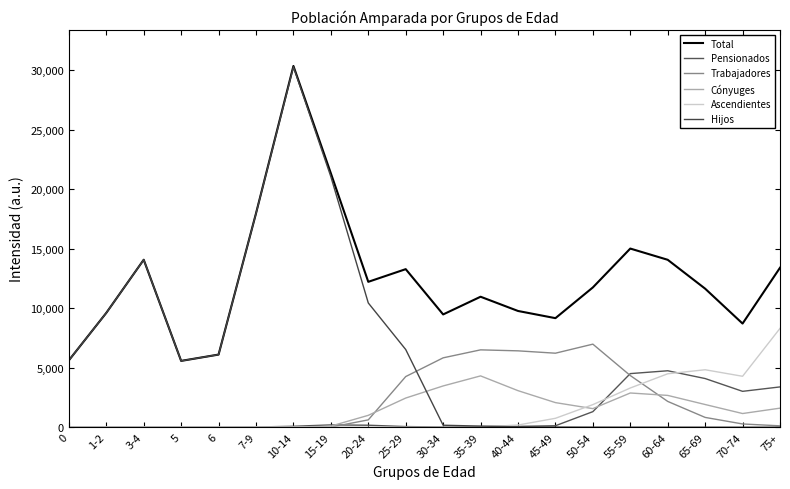

Rank the series at 75+ from highest to lowest value.

Total, Ascendientes, Pensionados, Cónyuges, Trabajadores, Hijos